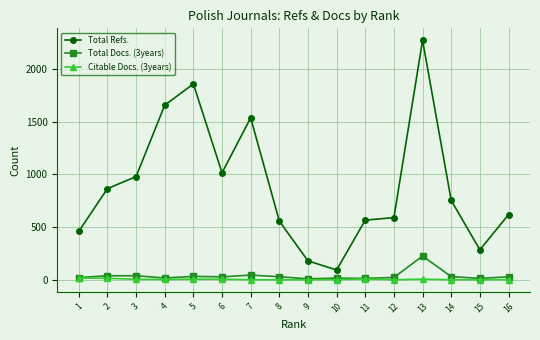

Which series has the widest spread of values?

Total Refs.